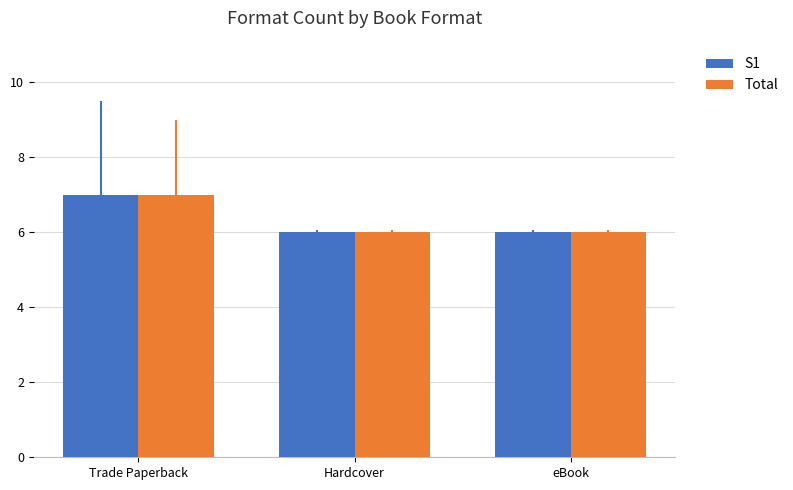

What is the label of the 1st bar from the right?

eBook